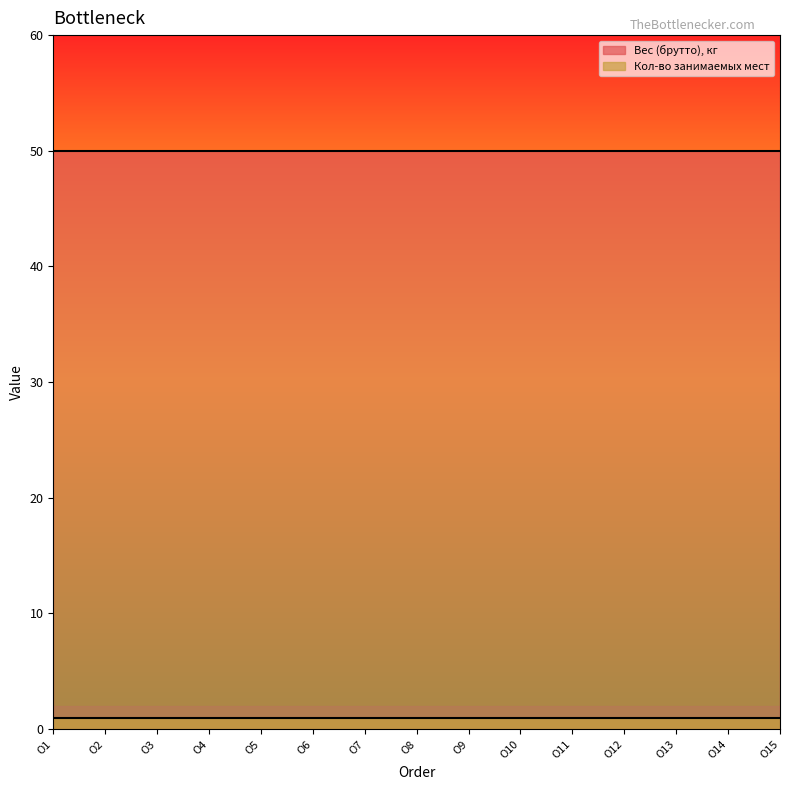

Reading left to right, list all the values displayed in this chart.

Вес (брутто), кг: O1=50	O2=50	O3=50	O4=50	O5=50	O6=50	O7=50	O8=50	O9=50	O10=50	O11=50	O12=50	O13=50	O14=50	O15=50
Кол-во занимаемых мест: O1=1	O2=1	O3=1	O4=1	O5=1	O6=1	O7=1	O8=1	O9=1	O10=1	O11=1	O12=1	O13=1	O14=1	O15=1